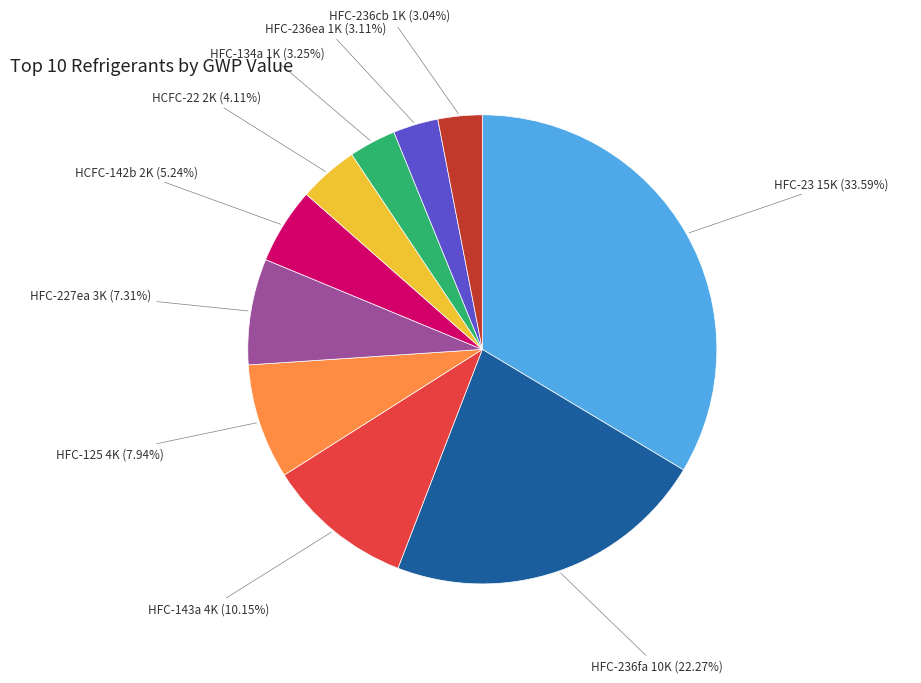

Do HFC-125 and HCFC-22 together represent more than half of the pie?

No